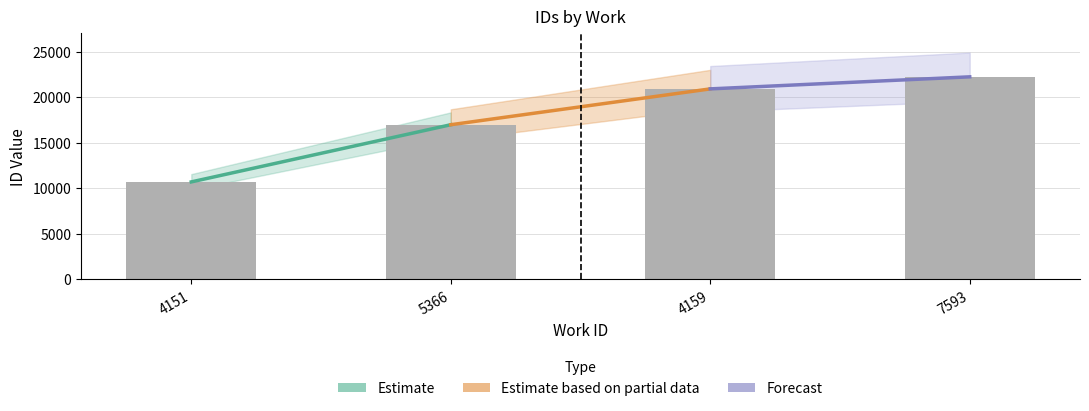

Which category has the lowest value across all series?

4151